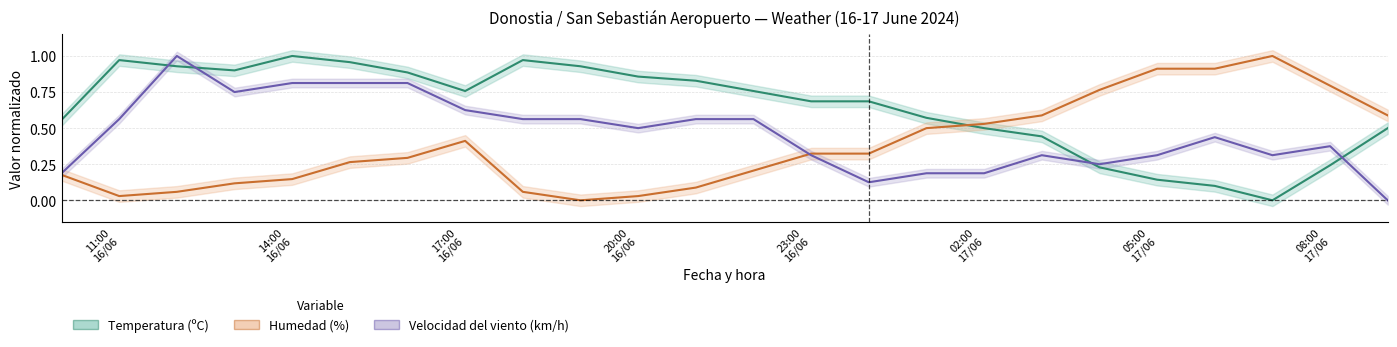

True or false: Temperatura (ºC) and Humedad (%) intersect in this chart.

True